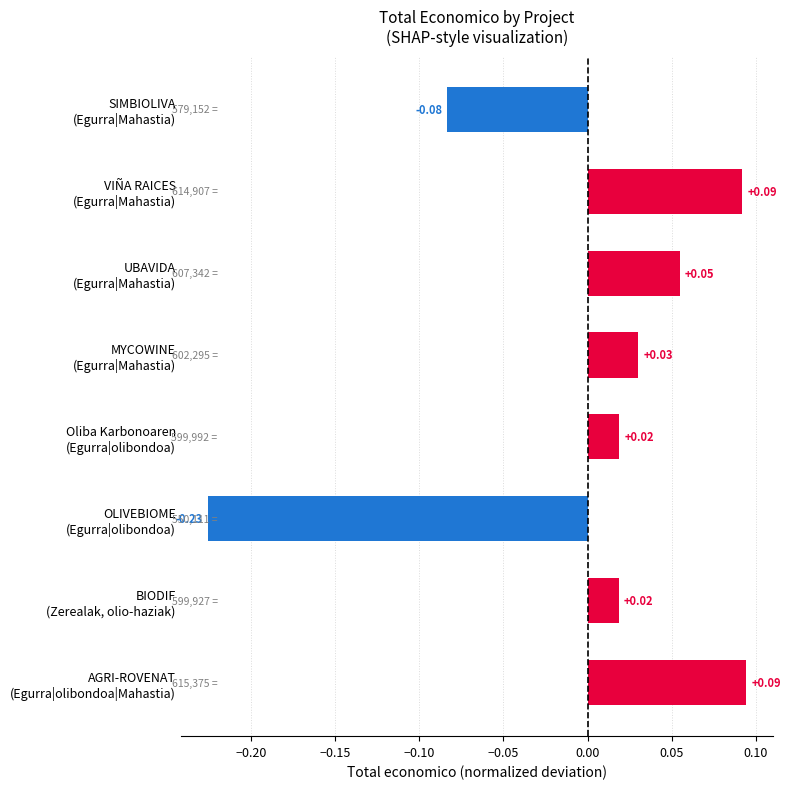

What is the difference between the maximum and minimum values?

0.3